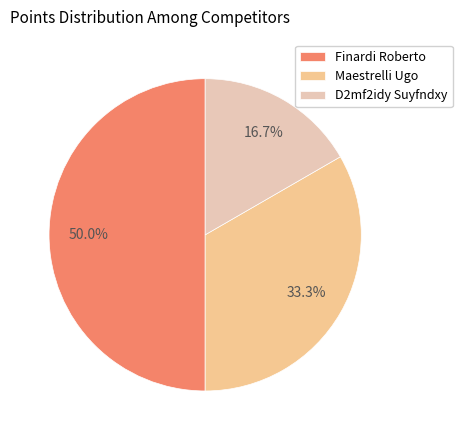

Combined, do Maestrelli Ugo and Finardi Roberto account for over 50%?

Yes